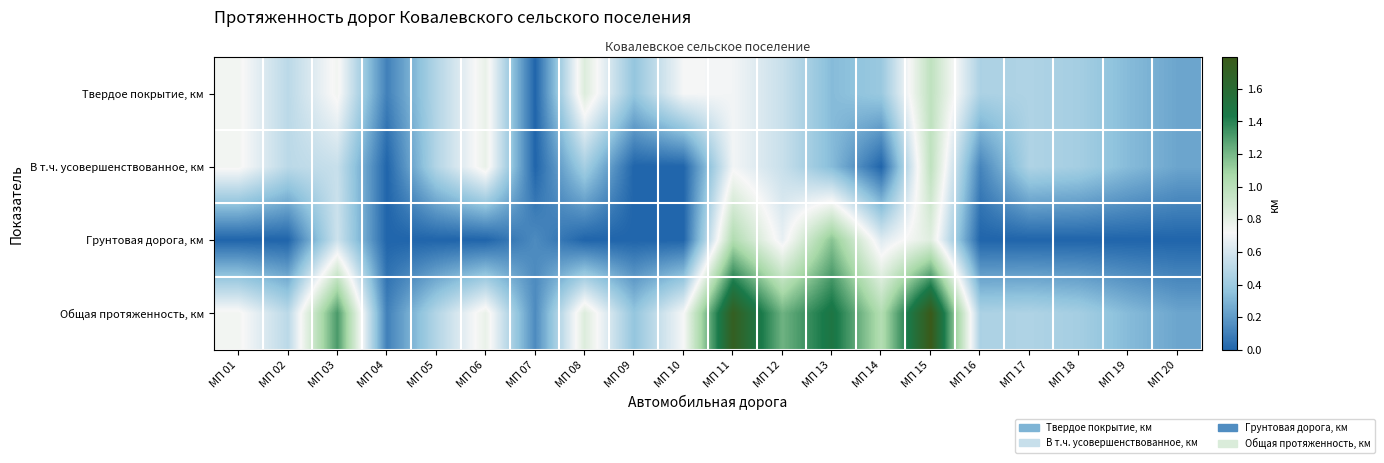

Which category has the lowest value across all series?

МП 07